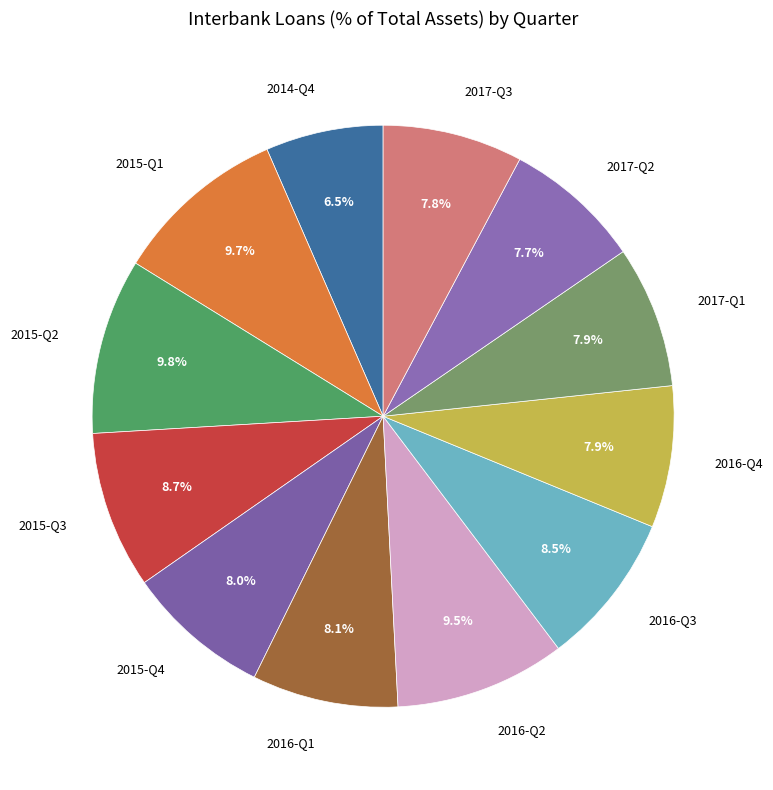

To the nearest percent, what percentage of the pie is 2016-Q4?

8%